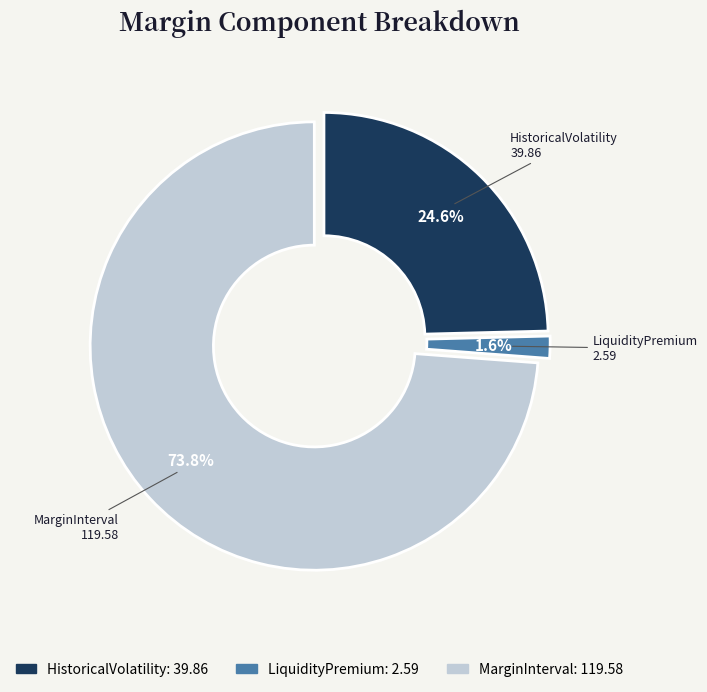

Count the number of slices in the pie.

3